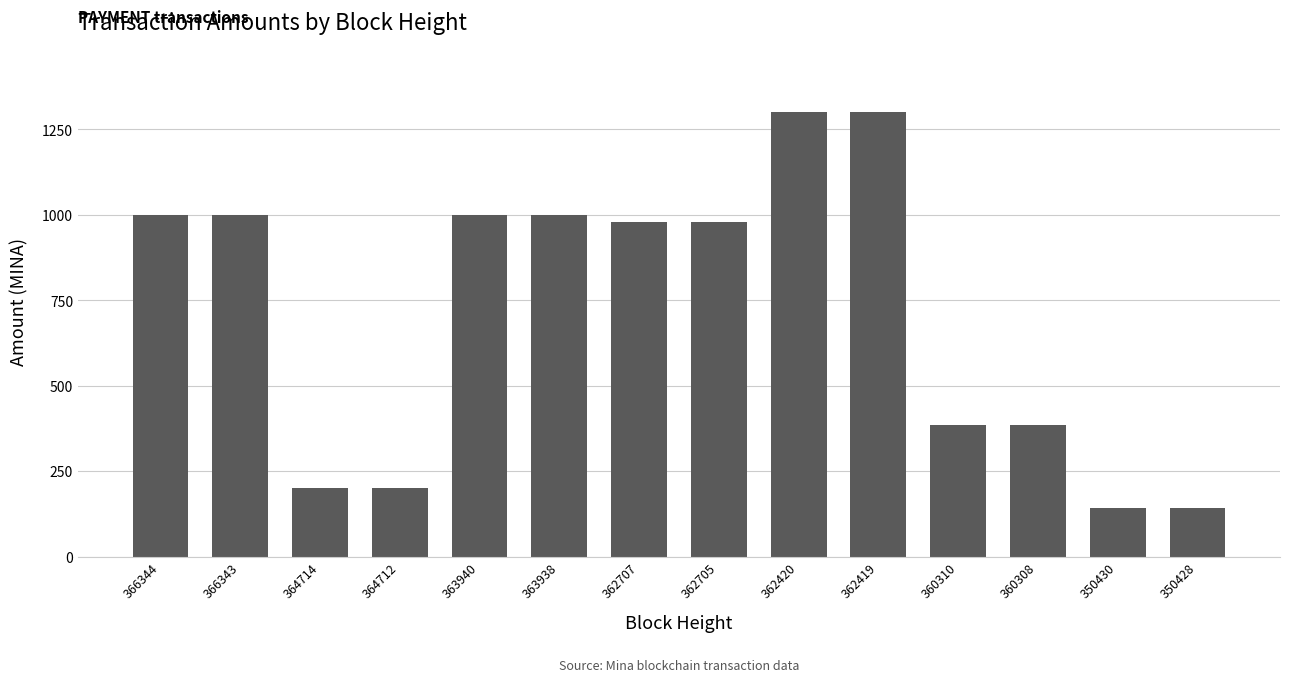

What is the difference between the maximum and minimum values?

1159.0